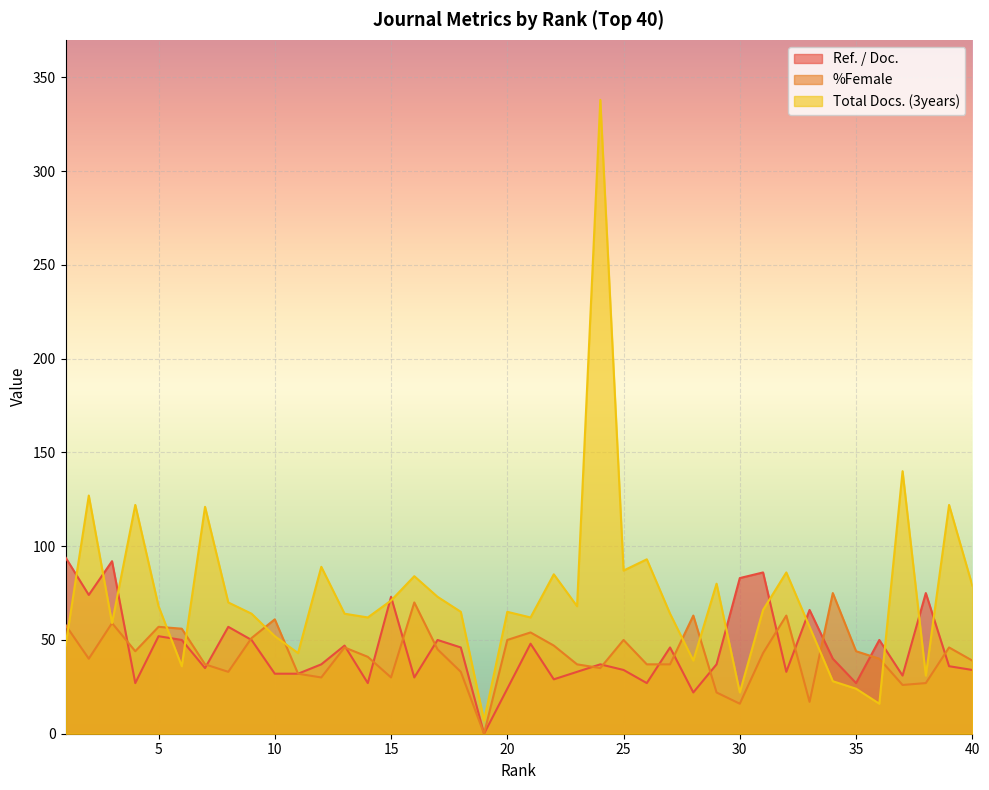

Reading left to right, what are all the values shown in this chart?

Ref. / Doc.: 1=94	2=74	3=92	4=27	5=52	6=50	7=35	8=57	9=50	10=32	11=32	12=37	13=47	14=27	15=73	16=30	17=50	18=46	19=0	20=24	21=48	22=29	23=33	24=37	25=34	26=27	27=46	28=22	29=37	30=83	31=86	32=33	33=66	34=40	35=27	36=50	37=31	38=75	39=36	40=34
%Female: 1=58	2=40	3=59	4=44	5=57	6=56	7=37	8=33	9=51	10=61	11=32	12=30	13=46	14=41	15=30	16=70	17=45	18=33	19=0	20=50	21=54	22=47	23=37	24=35	25=50	26=37	27=37	28=63	29=22	30=16	31=43	32=63	33=17	34=75	35=44	36=40	37=26	38=27	39=46	40=39
Total Docs. (3years): 1=47	2=127	3=59	4=122	5=68	6=36	7=121	8=70	9=64	10=52	11=43	12=89	13=64	14=62	15=71	16=84	17=73	18=65	19=7	20=65	21=62	22=85	23=68	24=338	25=87	26=93	27=64	28=39	29=80	30=22	31=66	32=86	33=57	34=28	35=24	36=16	37=140	38=31	39=122	40=79